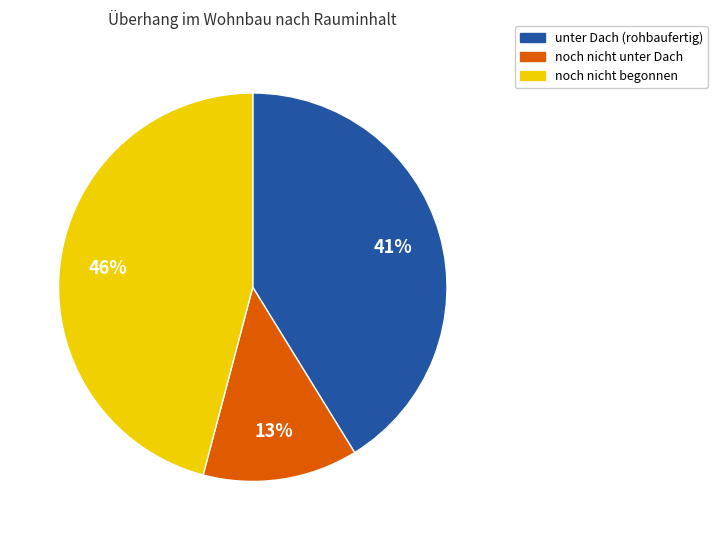

Does any single category account for the majority?

No